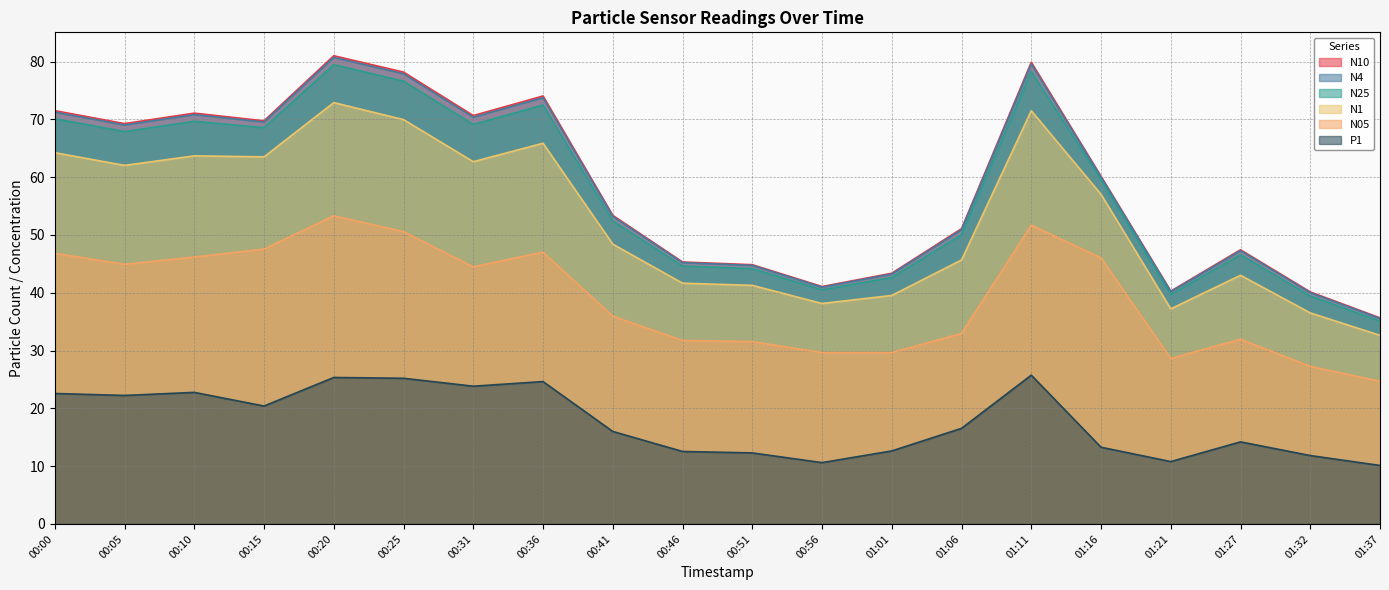

In N1, how many points are higher than both neighbors (excluding endpoints)?

5